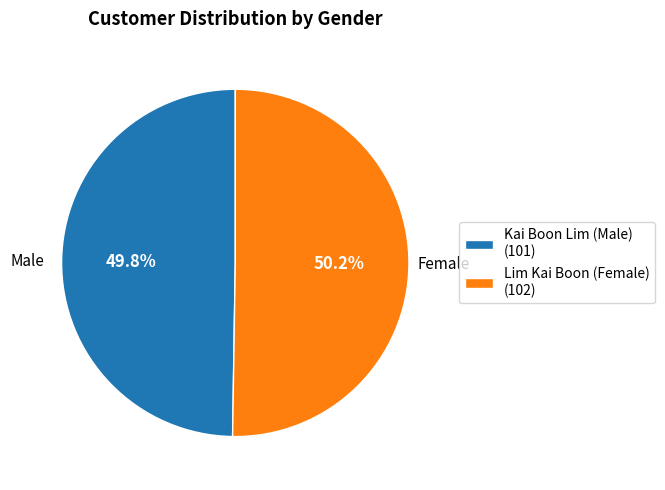

The Lim Kai Boon (Female) slice represents 50% of the pie. True or false?

True